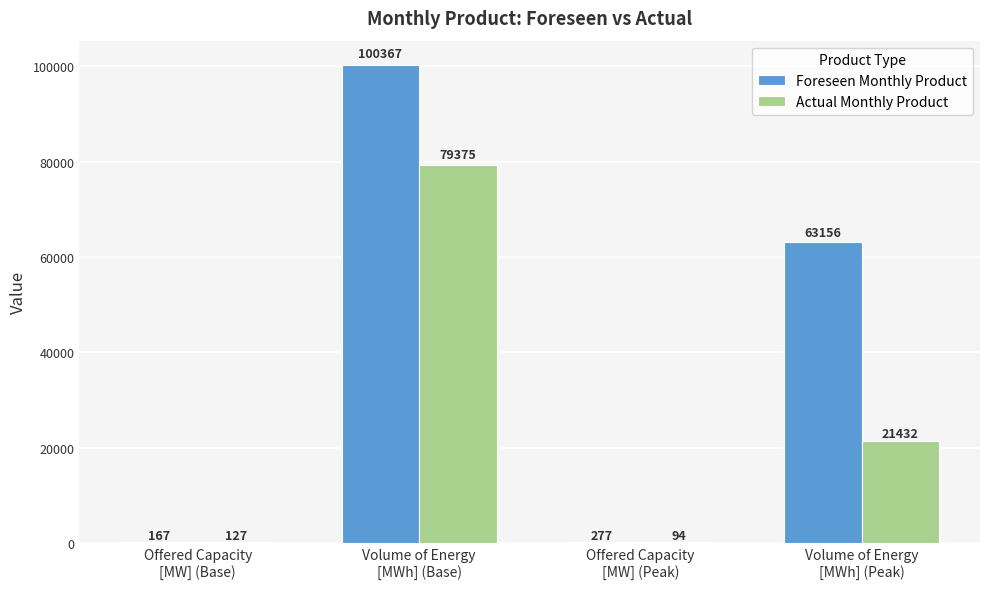

Which label corresponds to the largest value in the chart?

Volume of Energy
[MWh] (Base)